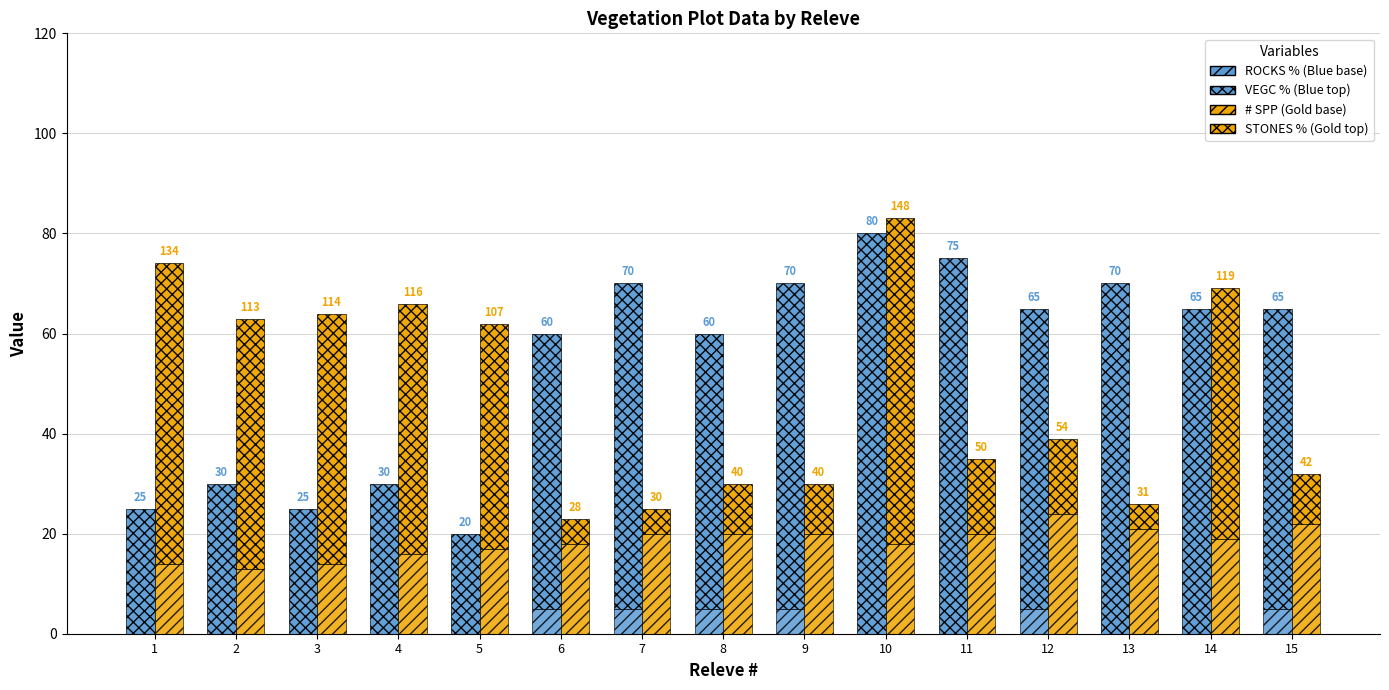

What is the difference between the STONES % values at 8 and 12?

5